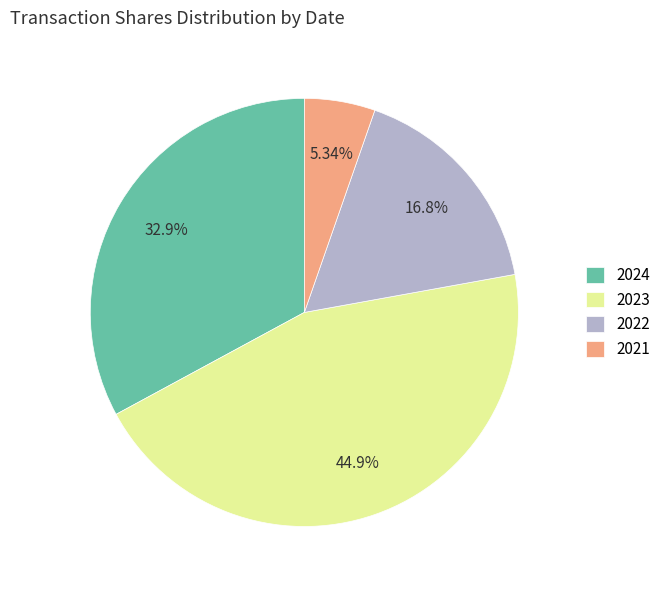

To the nearest percent, what is the difference between the largest and smallest slice percentages?

40%